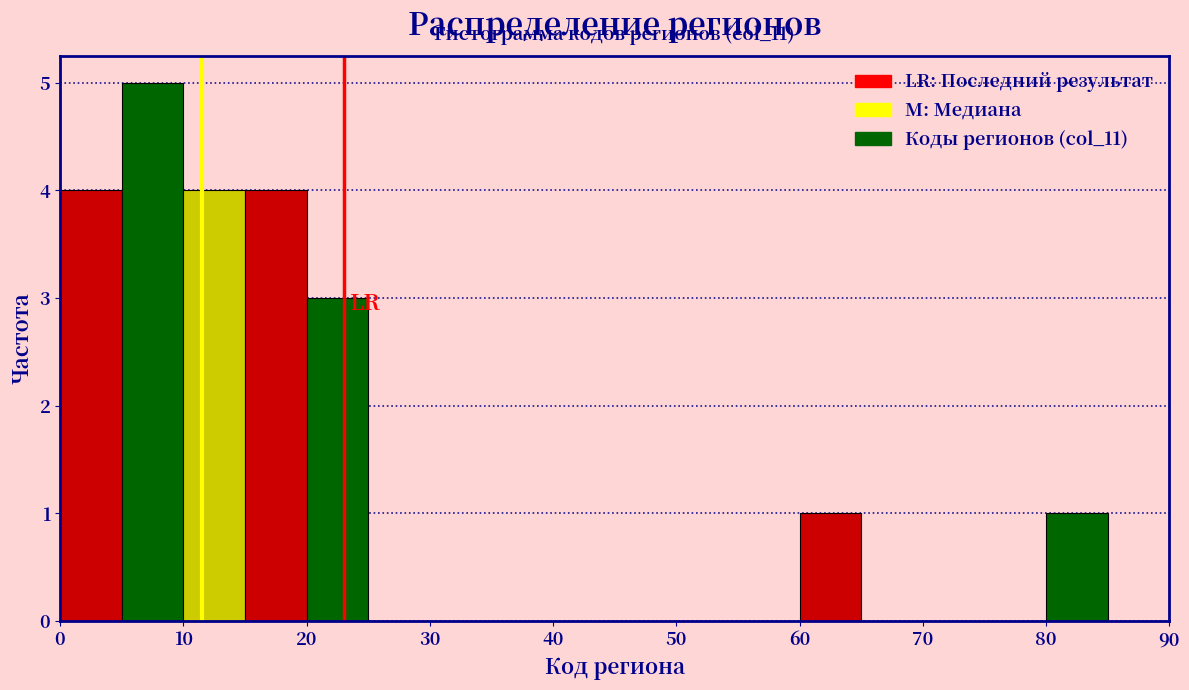

Over which range of the x-axis is the bar tallest?

5 to 10